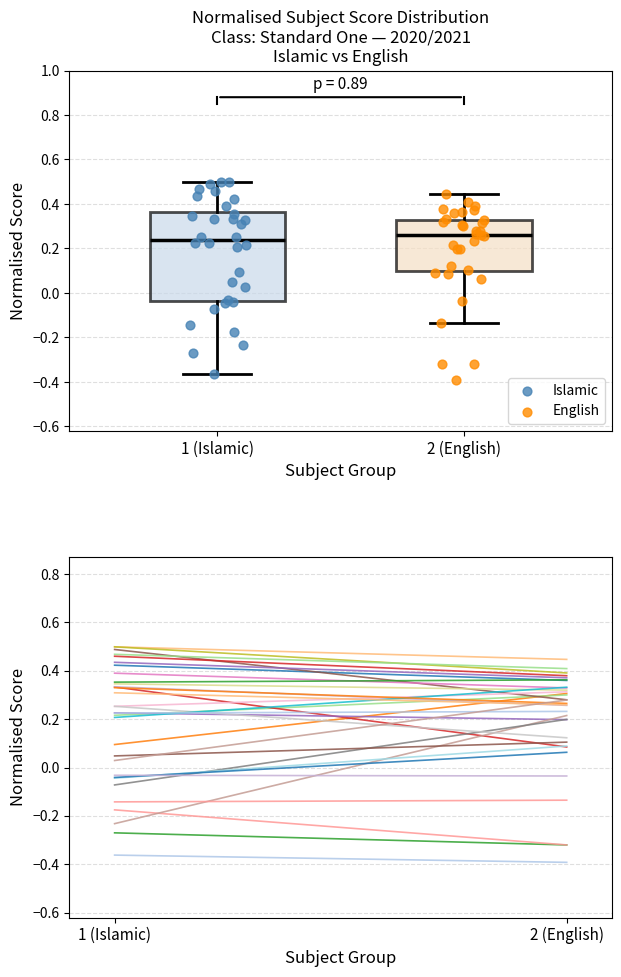

Which series has the widest spread of Y values?

Islamic